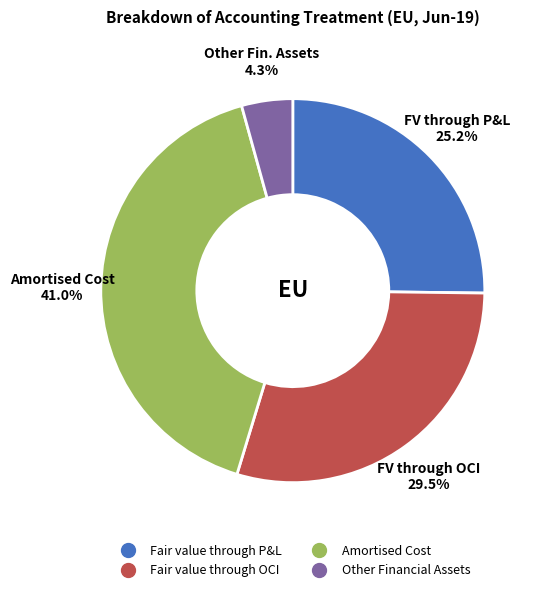

To the nearest percent, what is the difference between the largest and smallest slice percentages?

37%